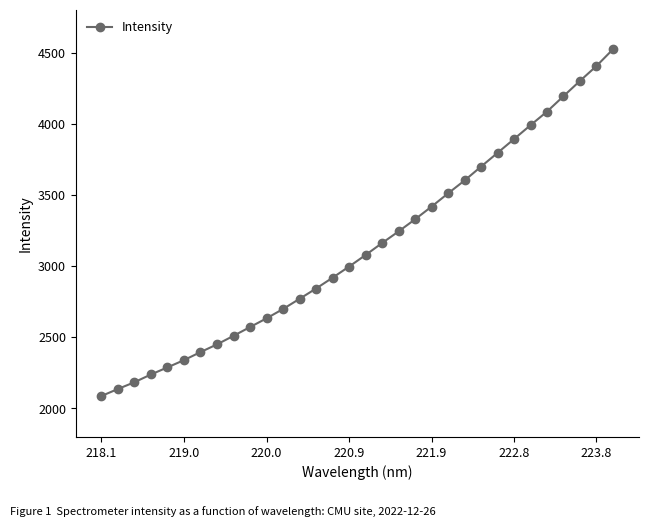

What is the value of the 14th point from the left?

2842.7